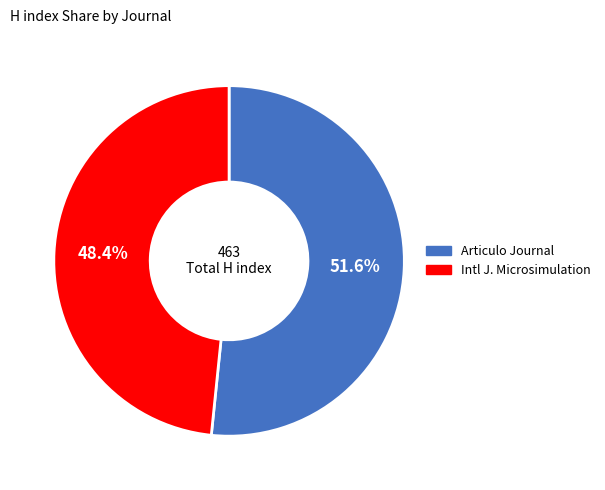

Is there any slice that represents more than half of the pie?

Yes